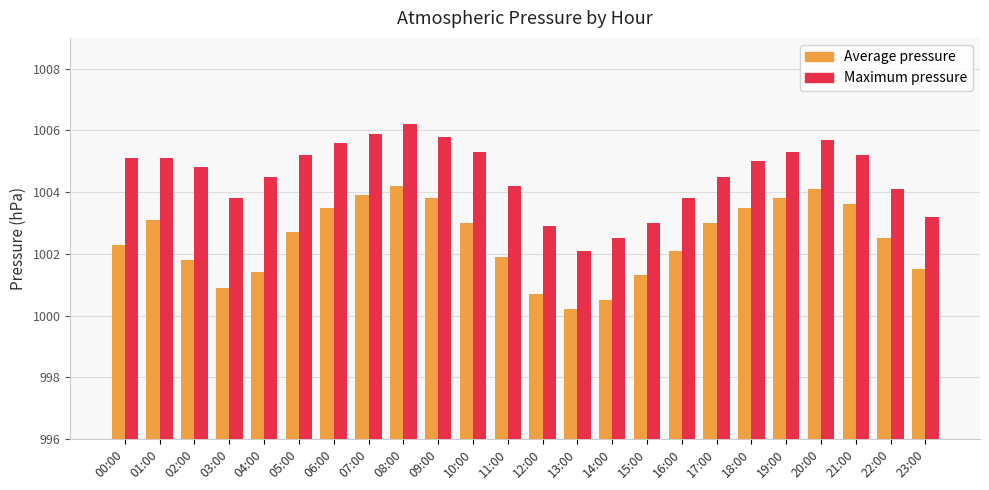

Which series has the largest total across all categories?

Maximum pressure